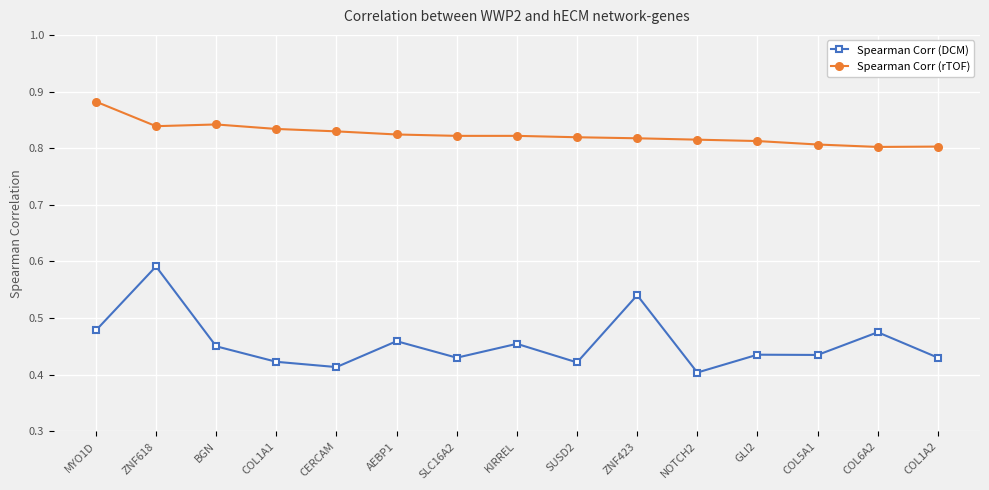

How many lines are shown in the chart?

2